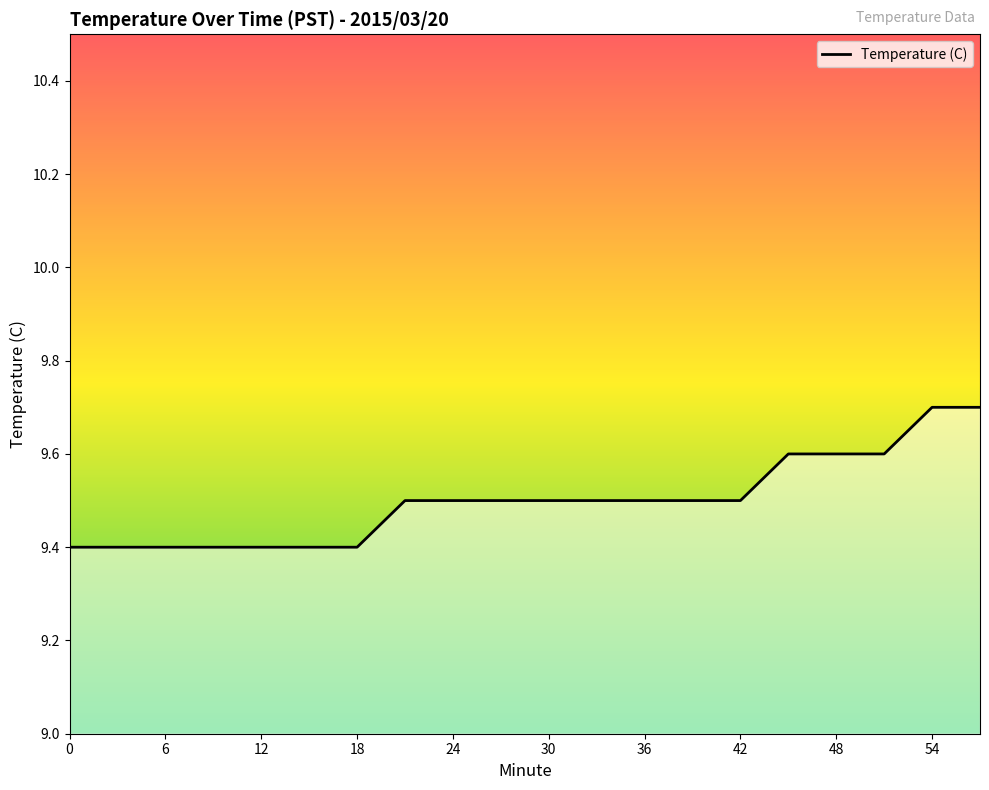

What is the maximum value shown in the chart?

9.7